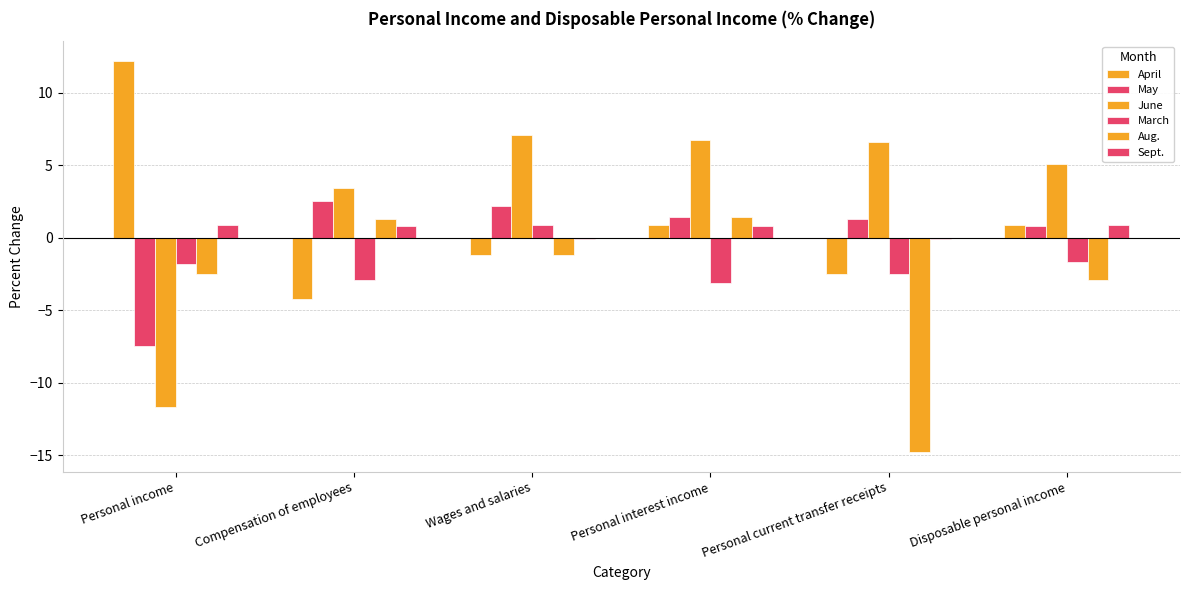

What is the sum of the March values at Personal interest income and Compensation of employees?

-6.0